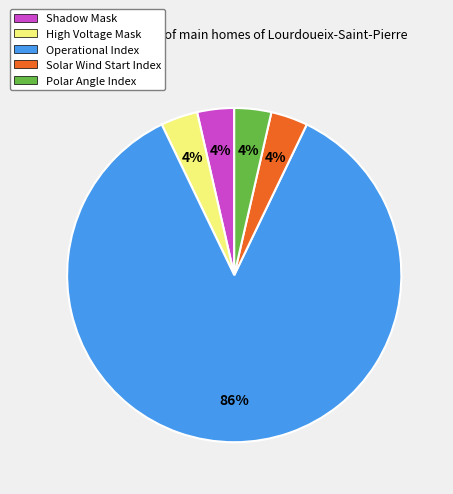

What is the largest slice in the pie chart?

Operational Index